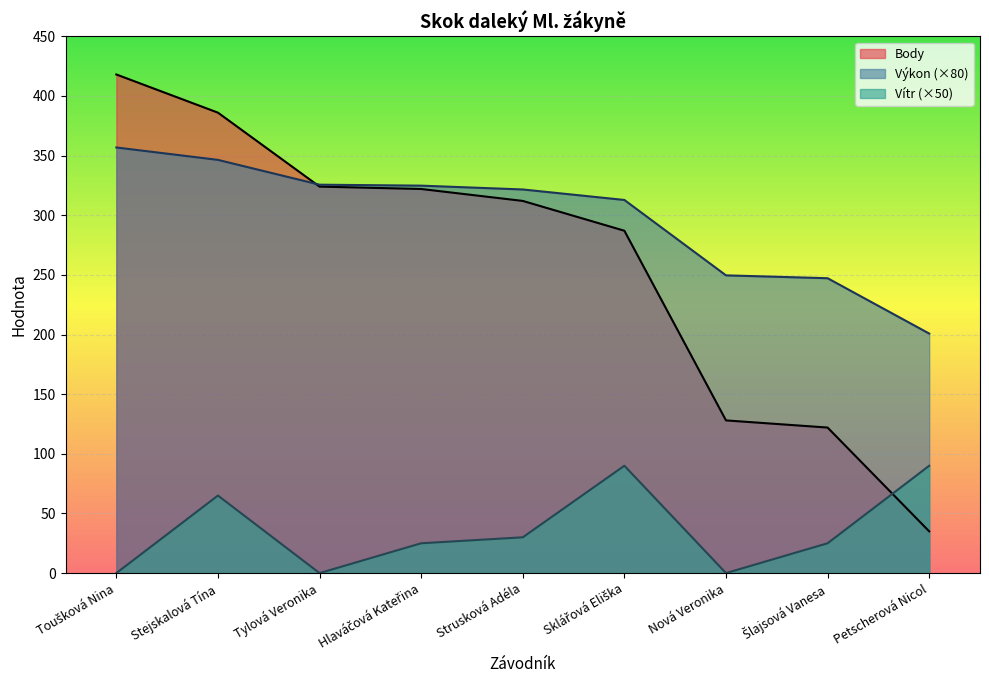

At which category is the sum across all series the highest?

Stejskalová Tína